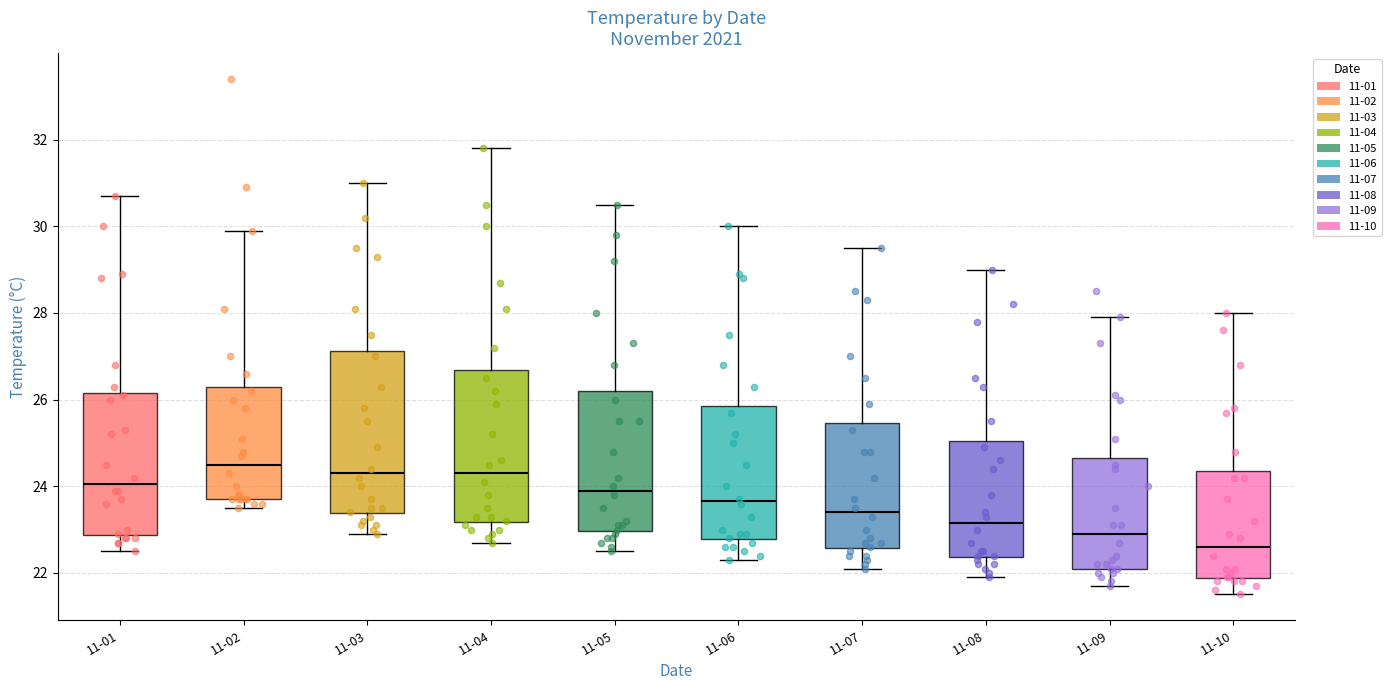

Where is the lower edge of the box for 11-05 on the y-axis? The values are not printed on the chart, so give them approximately, as read against the axis.

23.0